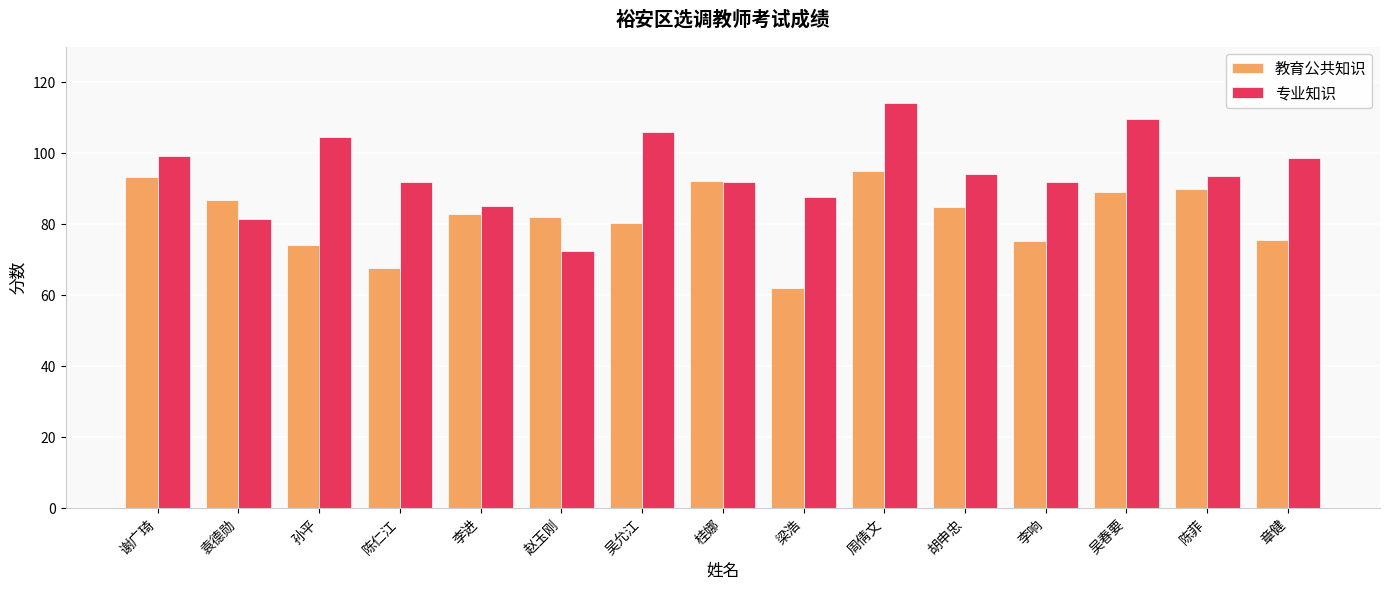

Count the number of categories in the chart.

15